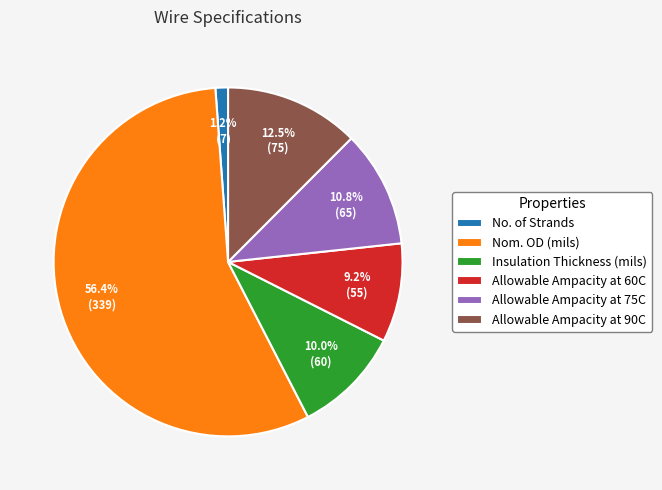

The Allowable Ampacity at 75C slice represents 1% of the pie. True or false?

False